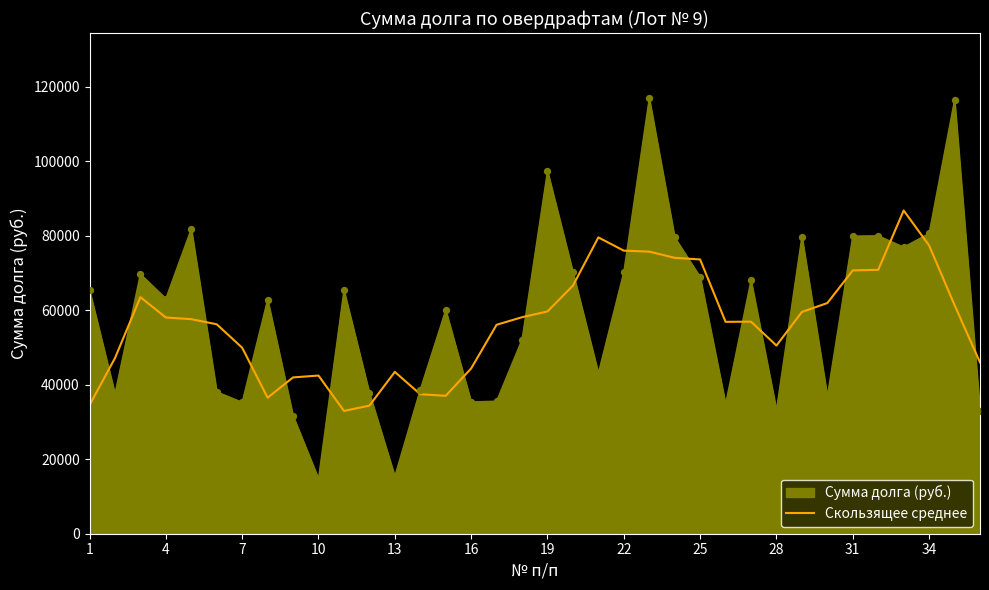

Which series has the widest spread of values?

Сумма долга (руб.)